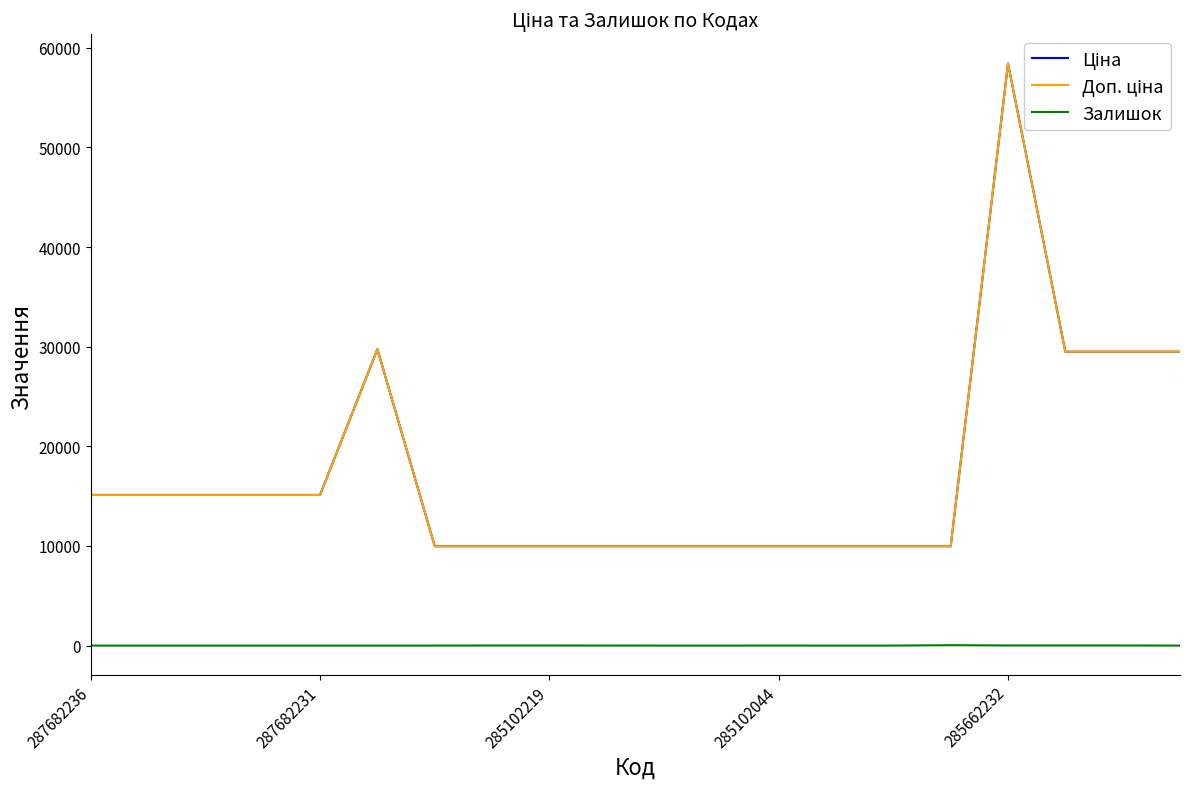

Does the chart have visible grid lines?

No